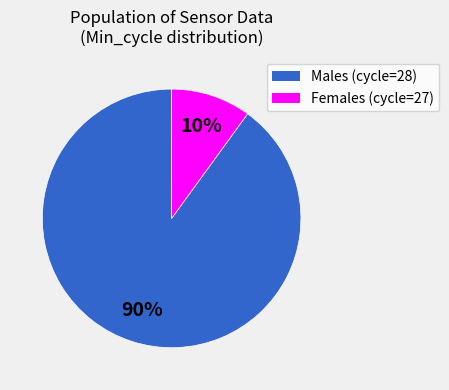

To the nearest percent, what is the average slice percentage?

50%